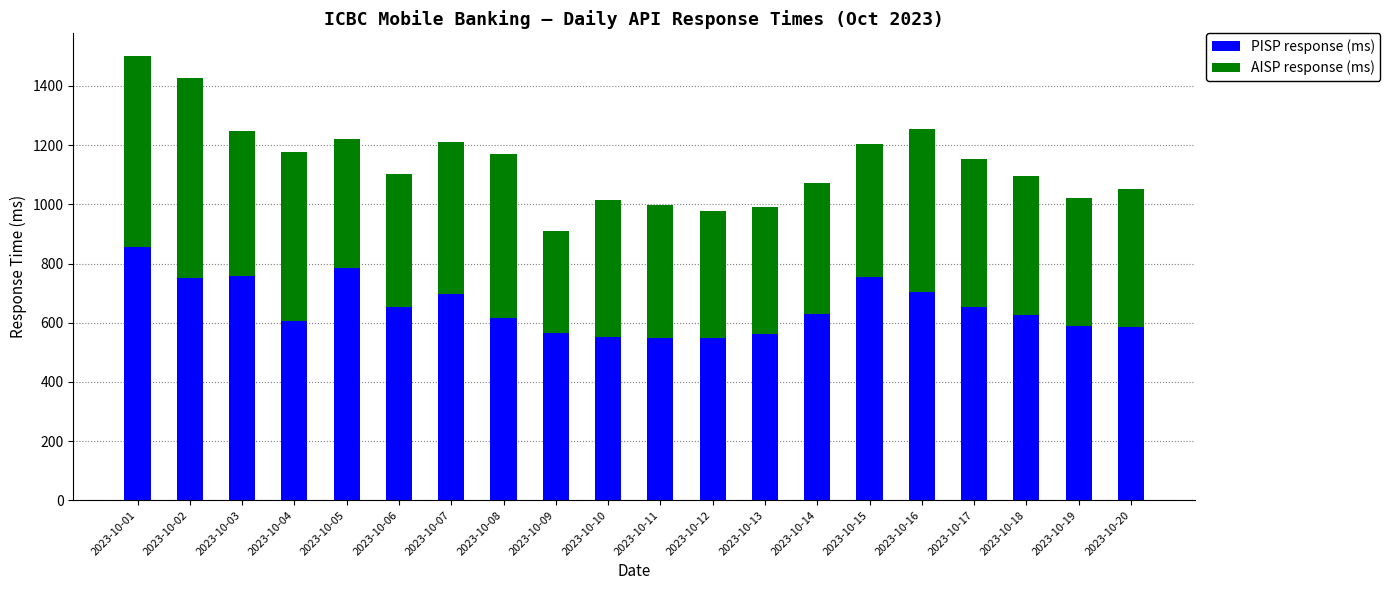

What is the lowest value of the PISP response (ms) series?

548.3